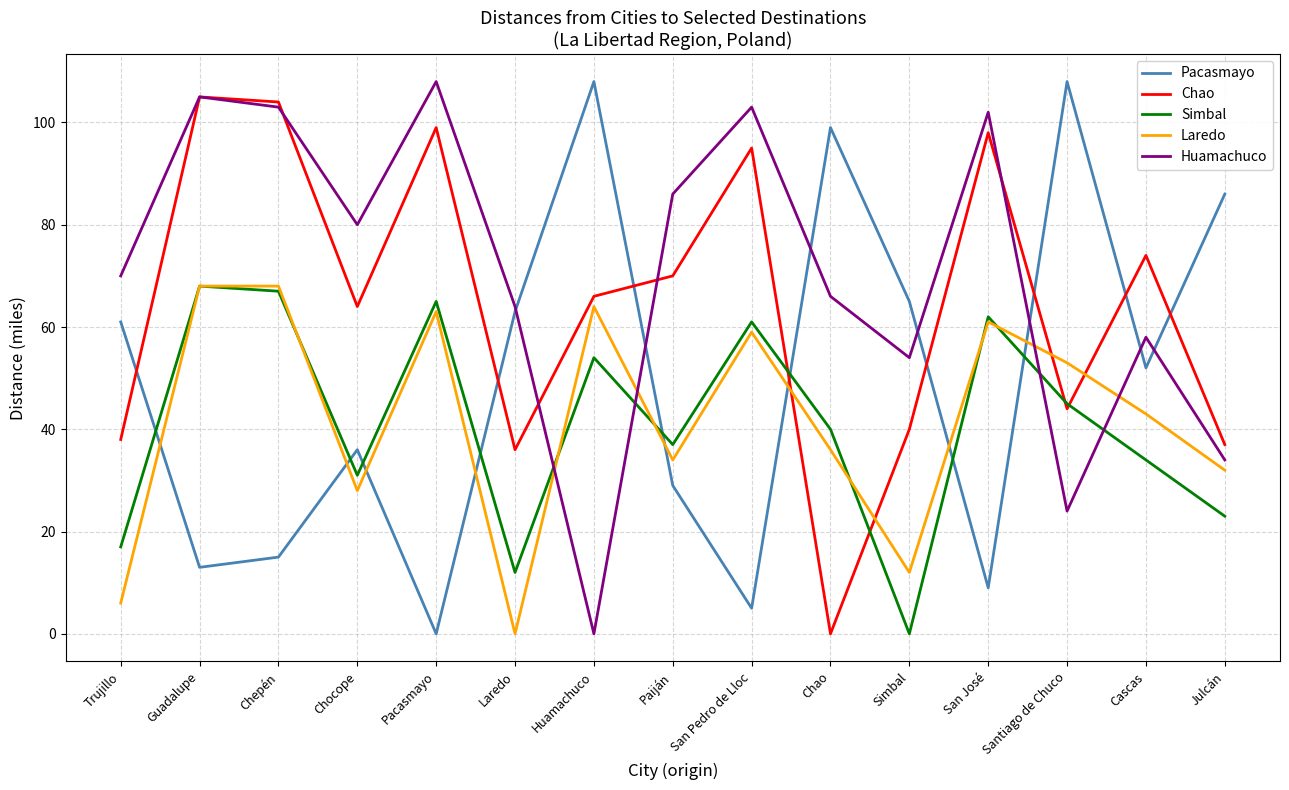

Between Chepén and Chao, which series saw the biggest shift?

Chao